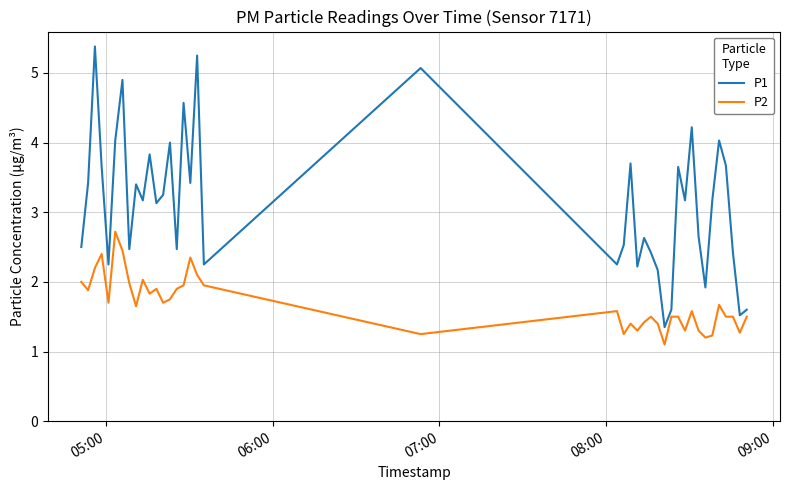

Which series has the largest total across all categories?

P1